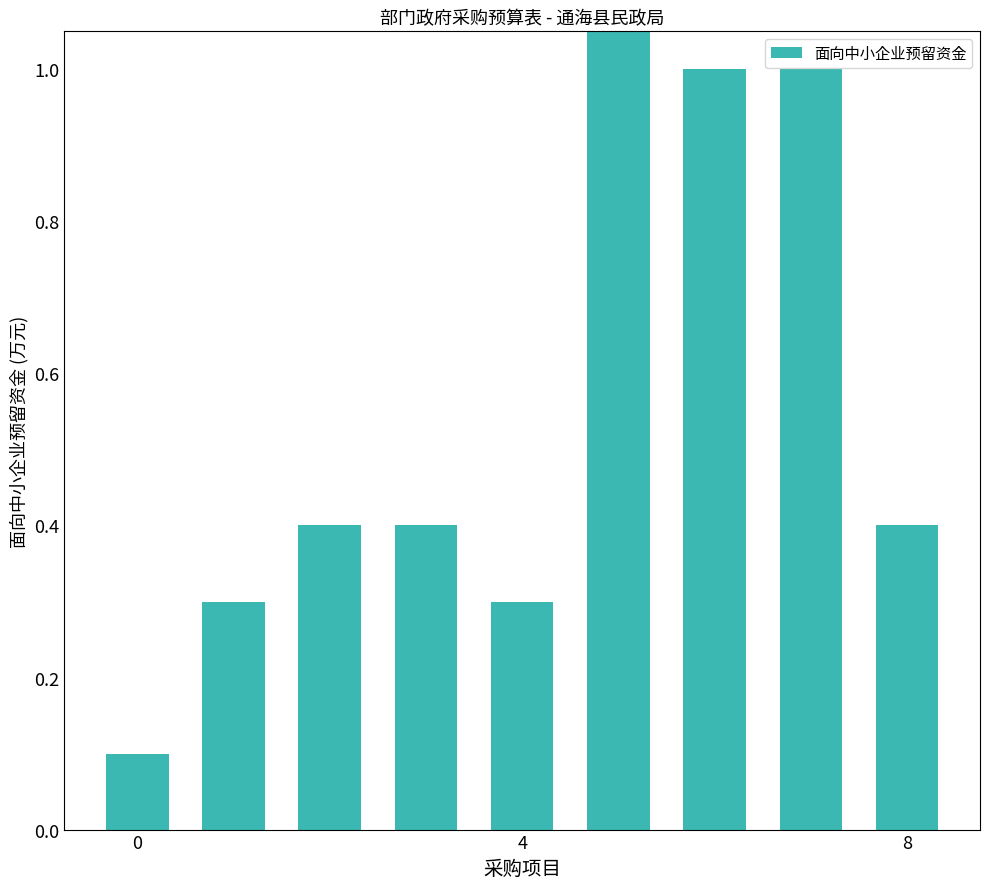

How many categories are shown in the chart?

9